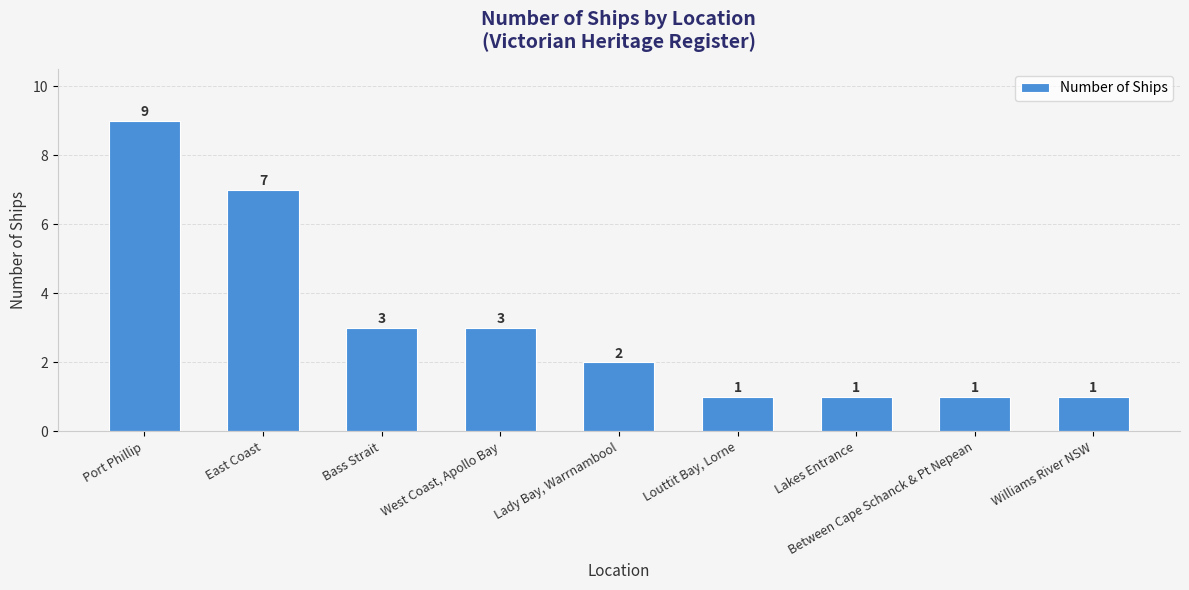

Which label corresponds to the largest value in the chart?

Port Phillip